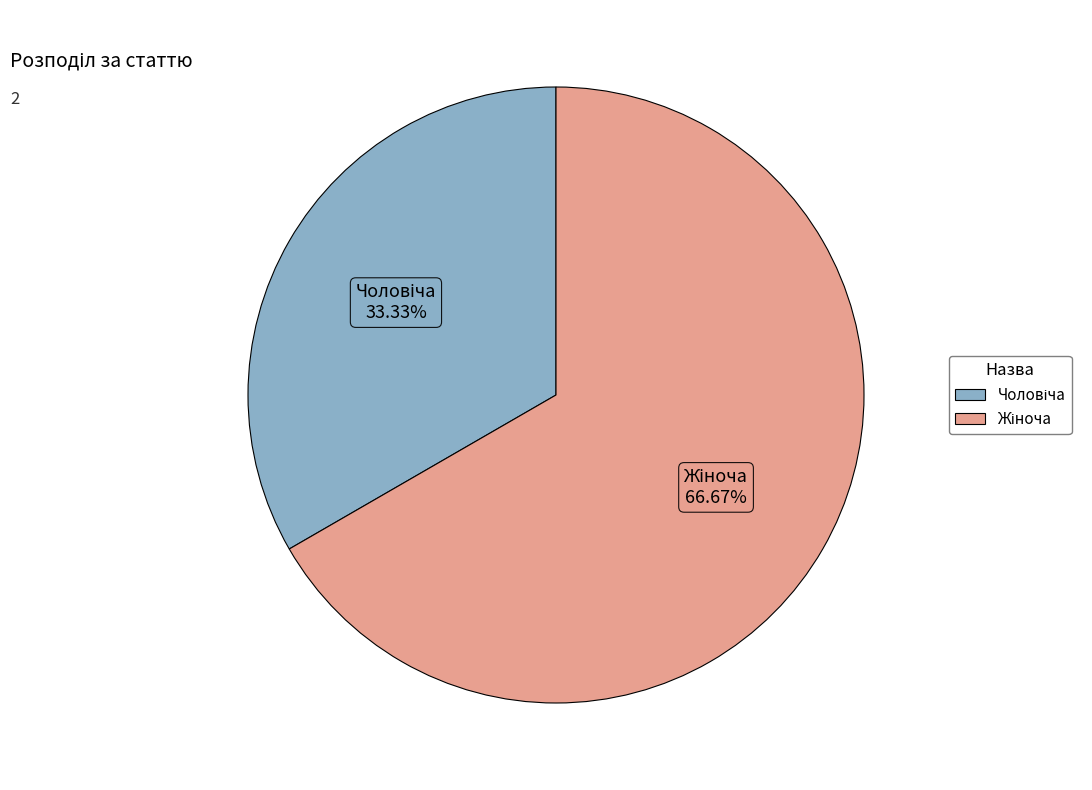

Is there a majority slice in this chart?

Yes